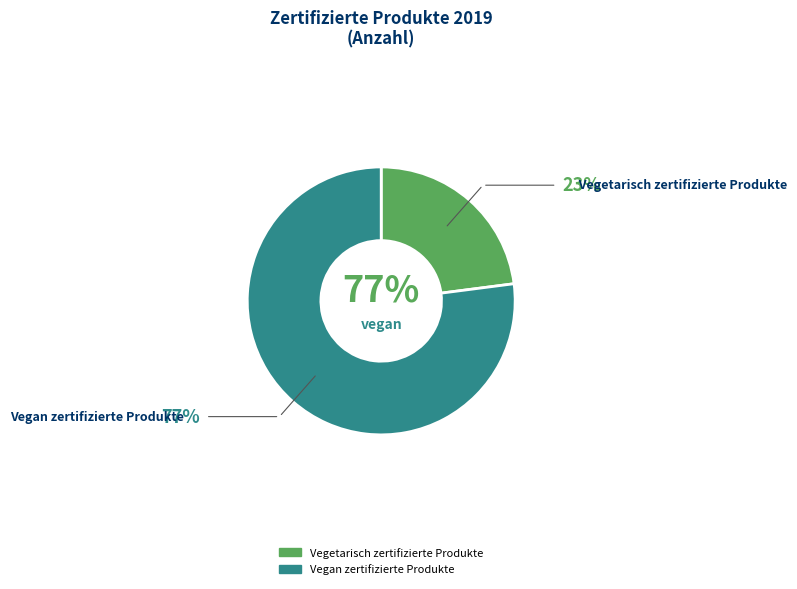

Is the sum of Vegetarisch zertifizierte Produkte and Vegan zertifizierte Produkte greater than half?

Yes